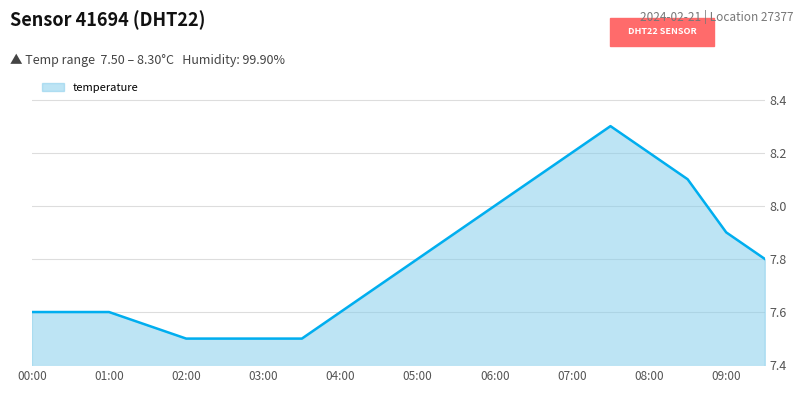

What is the difference between the maximum and minimum values?

0.8